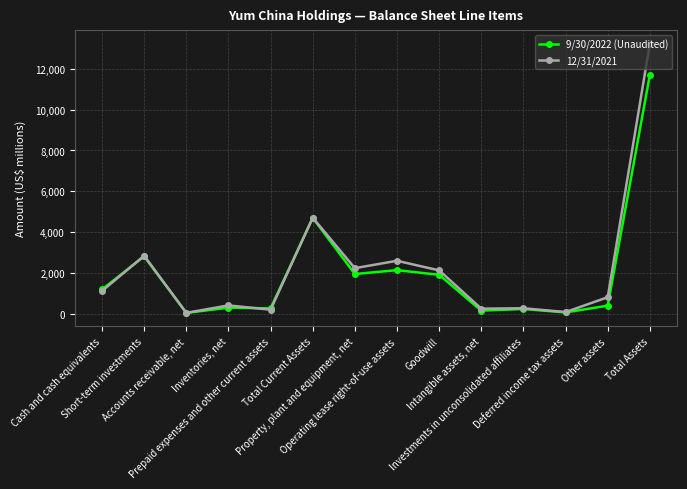

What is the maximum value shown in the chart?

13223